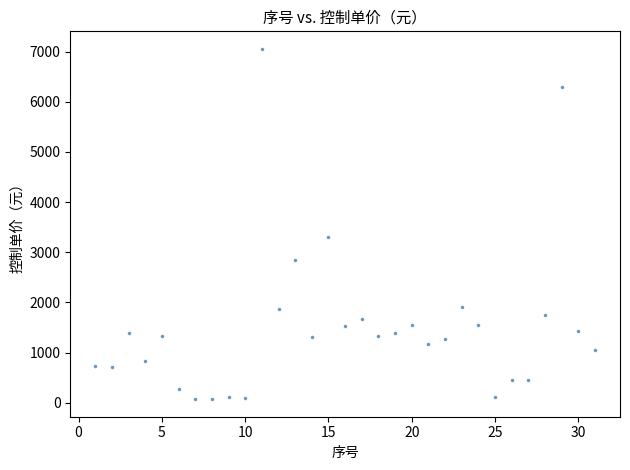

What Y value in the scatter plot is closest to 3563?

3296.7